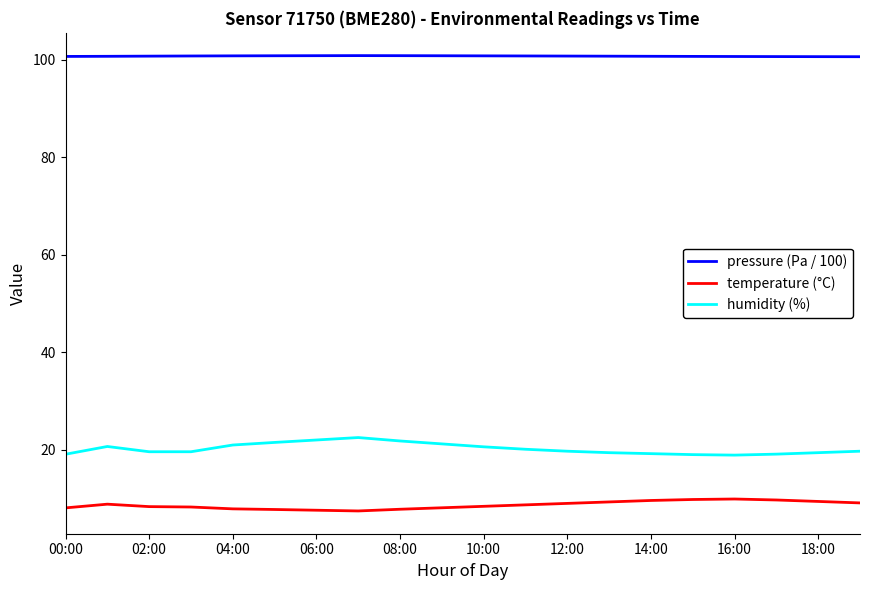

True or false: humidity (%) and pressure (Pa / 100) intersect in this chart.

False